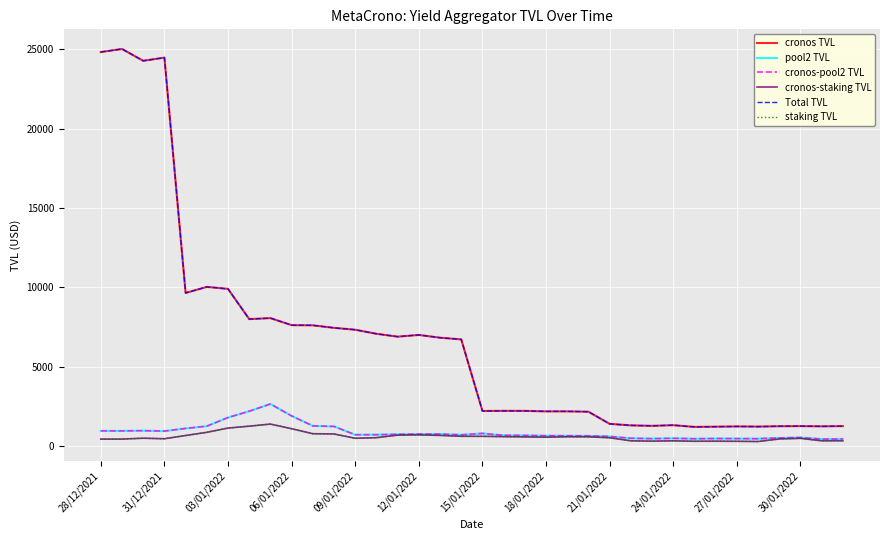

Does the chart display data point markers on the line(s)?

No